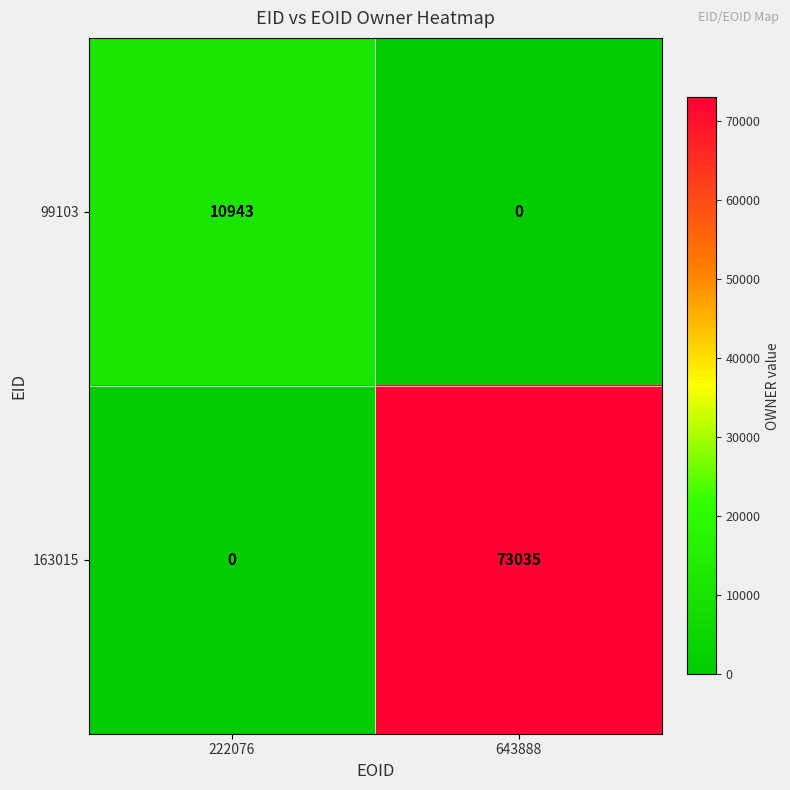

List the series in order of their peak value, highest first.

163015, 99103